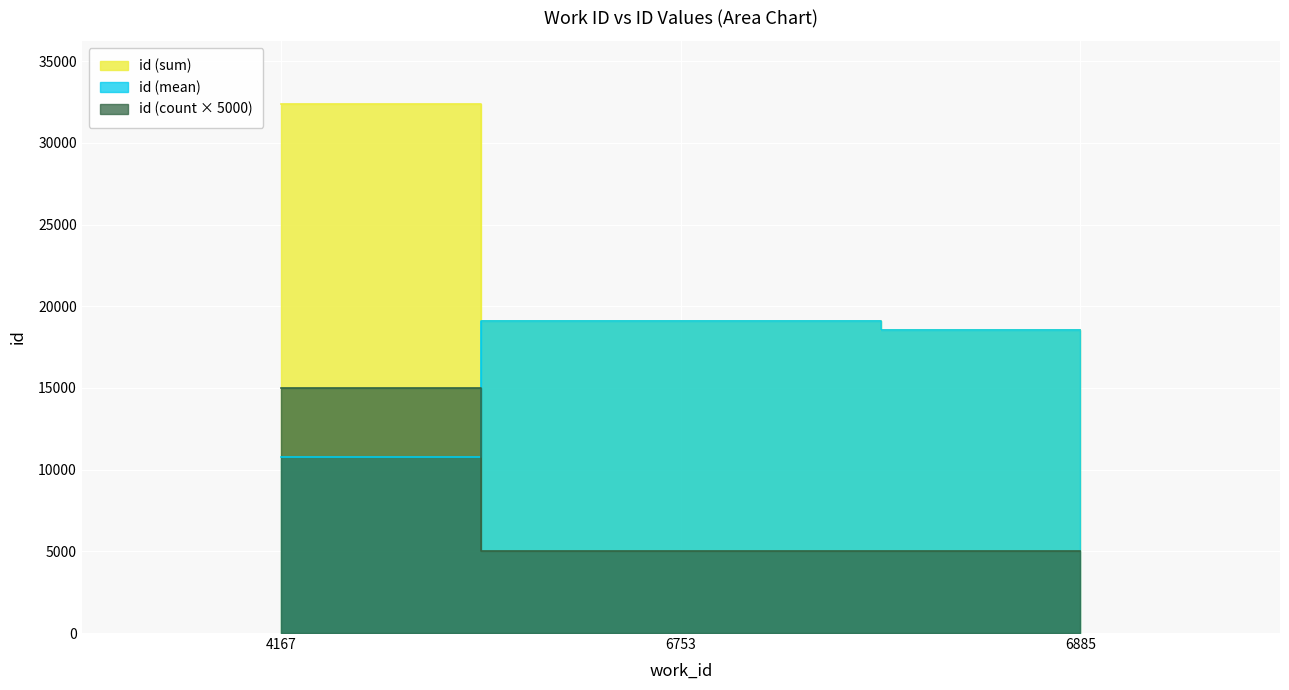

True or false: work_id has a value of 9707 at 6753.

False